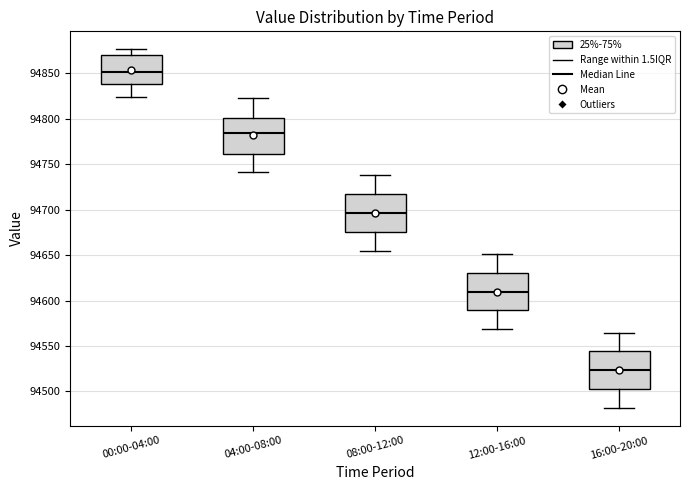

Reading left to right, transcribe this box plot: for each box, give where its median line is, the range the box spans, and where its two whiskers end, as read against the y-axis. The values are not printed on the chart, so give them approximately, as read against the axis.

00:00-04:00: median 94850, box 94840 to 94870, whiskers 94825 to 94875
04:00-08:00: median 94785, box 94760 to 94800, whiskers 94740 to 94825
08:00-12:00: median 94695, box 94675 to 94715, whiskers 94655 to 94740
12:00-16:00: median 94610, box 94590 to 94630, whiskers 94570 to 94650
16:00-20:00: median 94525, box 94505 to 94545, whiskers 94480 to 94565